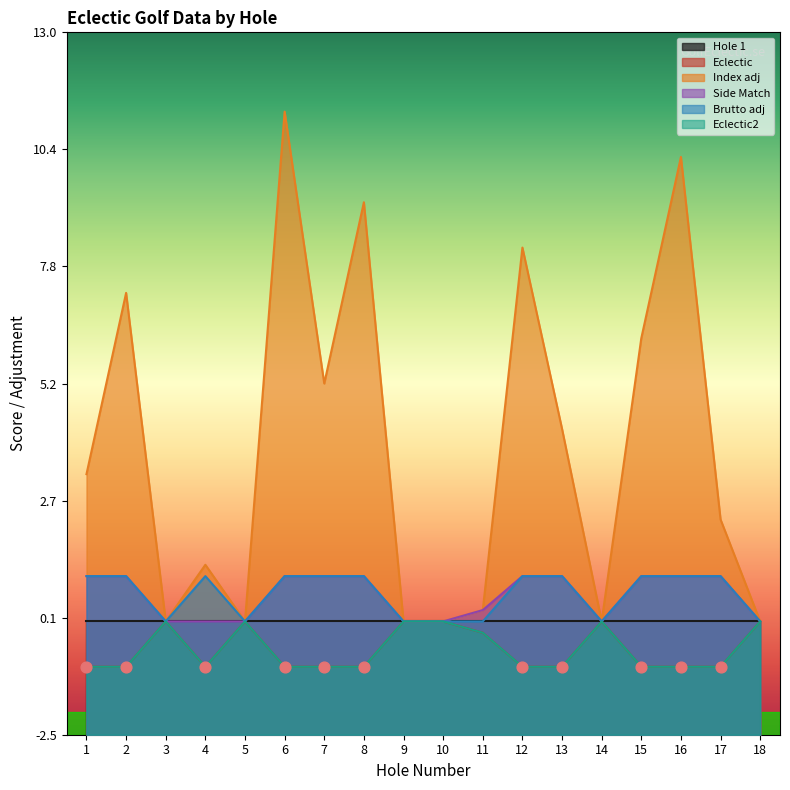

At which category is the sum across all series the highest?

6